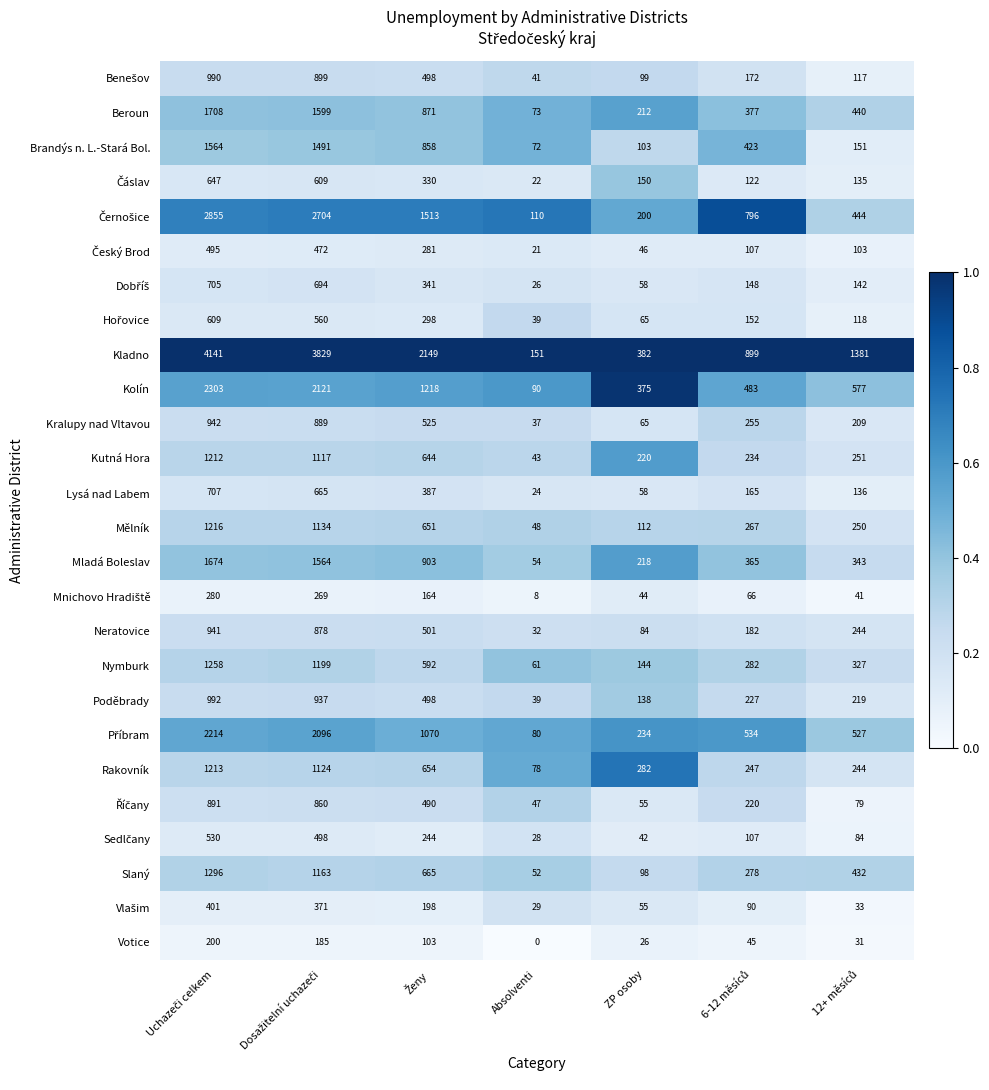

Which series has the largest range (max minus min)?

Kladno